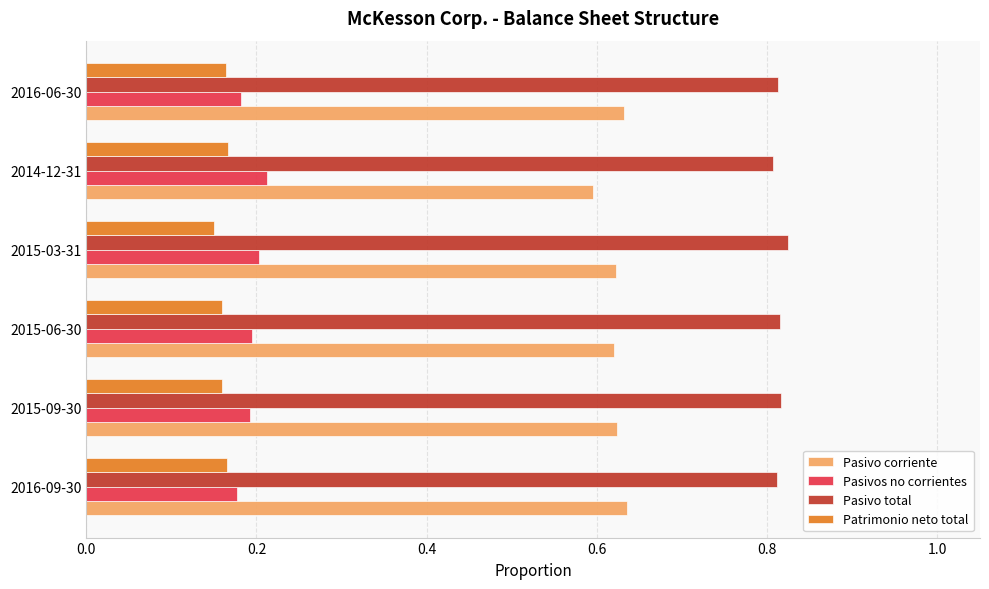

List the series in order of their peak value, highest first.

Pasivo total, Pasivo corriente, Pasivos no corrientes, Patrimonio neto total